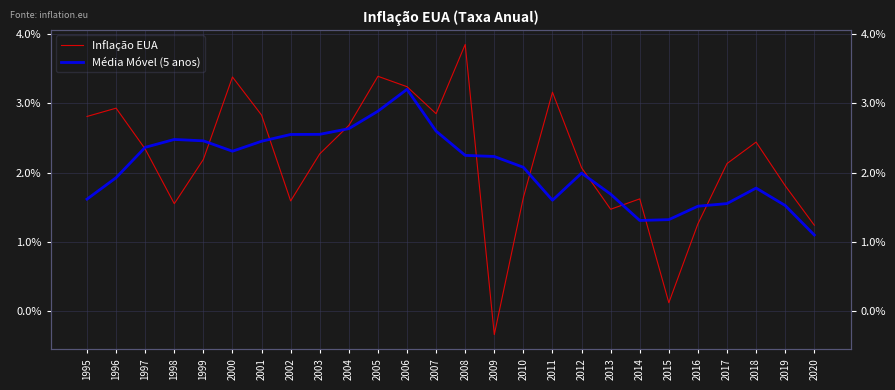

Is the value of Inflação EUA at 2009 greater than the value of Média Móvel (5 anos) at 2015?

No